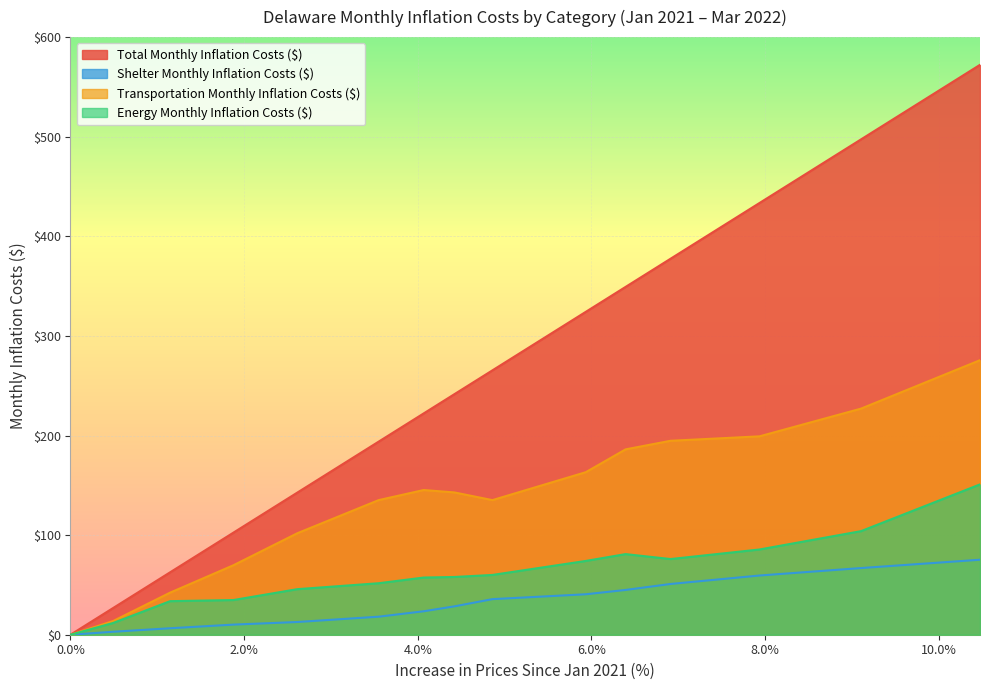

True or false: Energy Monthly Inflation Costs ($) and Shelter Monthly Inflation Costs ($) cross at least once.

False